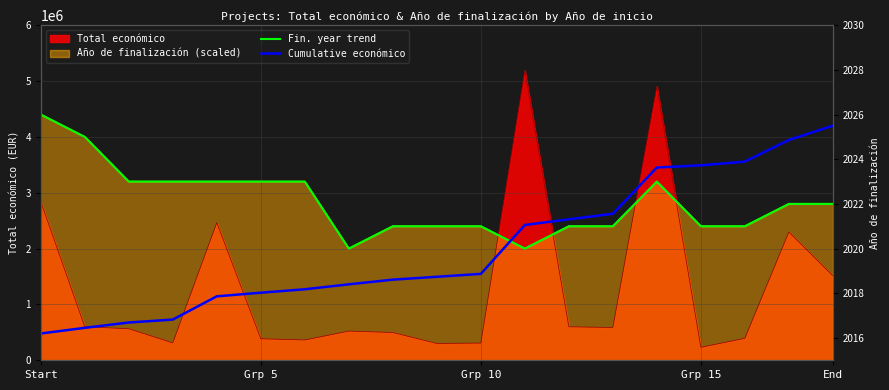

Is the value of Cumulative económico at 16 greater than the value of Fin. year trend at 11?

Yes